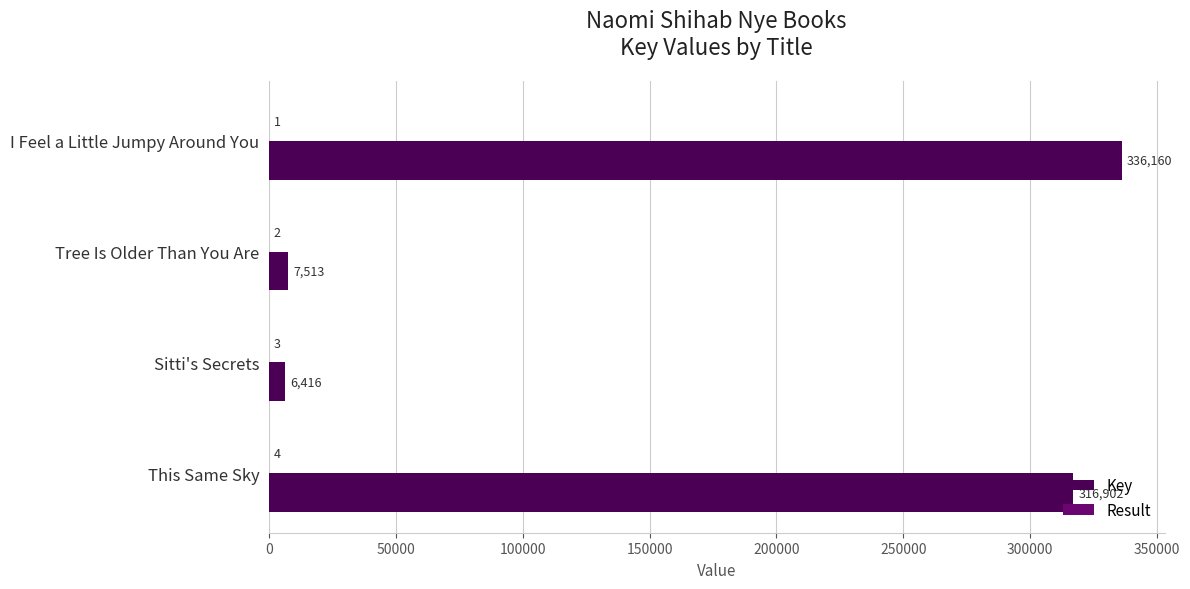

Read the Key value at I Feel a Little Jumpy Around You.

336160